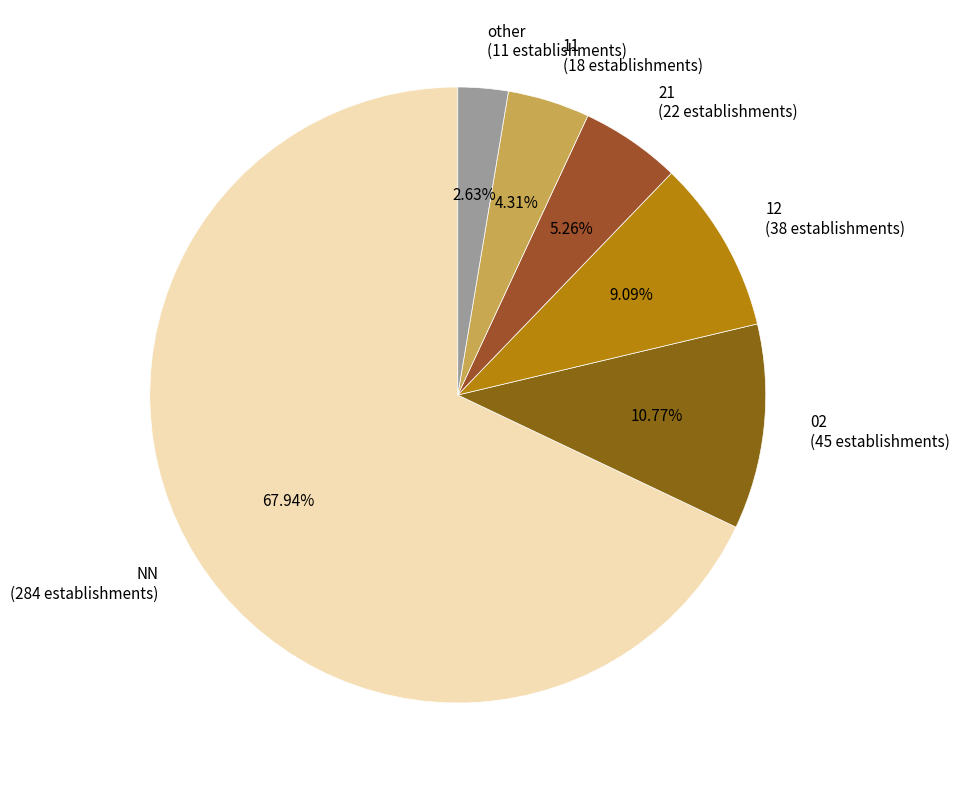

True or false: 02 accounts for 11% of the total.

True